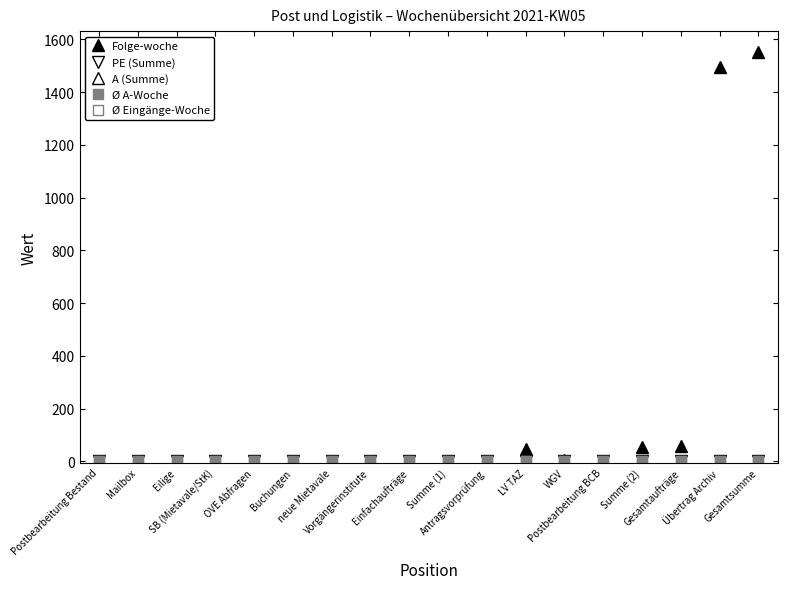

Which has a higher value, Postbearbeitung BCB or Postbearbeitung Bestand?

Postbearbeitung BCB